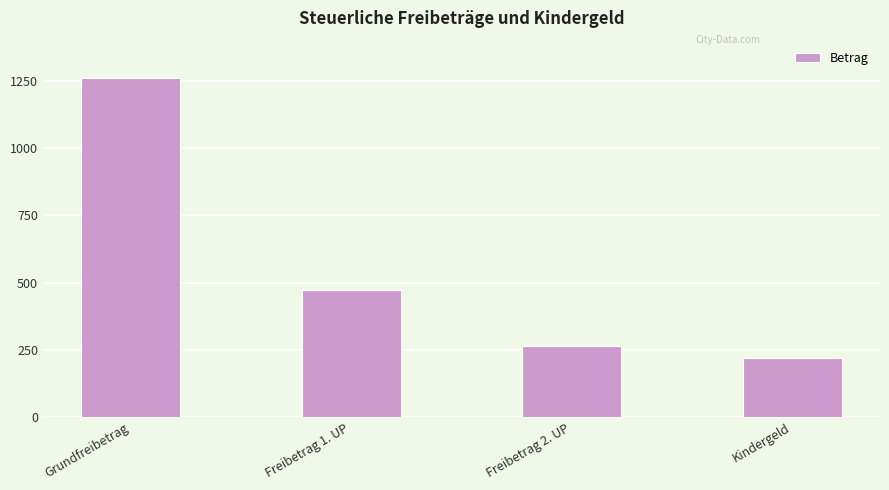

Where is the data nearest to the value 739?

Freibetrag 1. UP